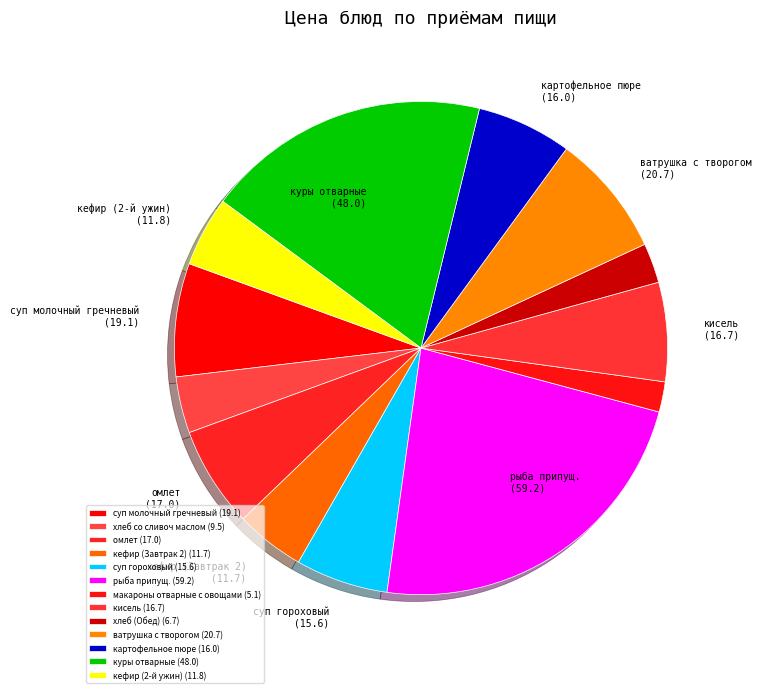

True or false: суп гороховый accounts for 1% of the total.

False